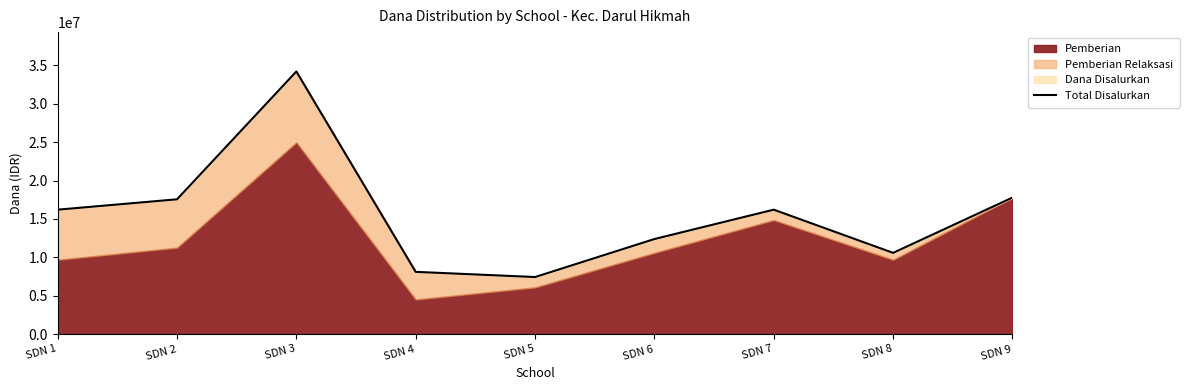

Rank the categories by value from highest to lowest.

SDN 3, SDN 9, SDN 2, SDN 1, SDN 7, SDN 6, SDN 8, SDN 4, SDN 5